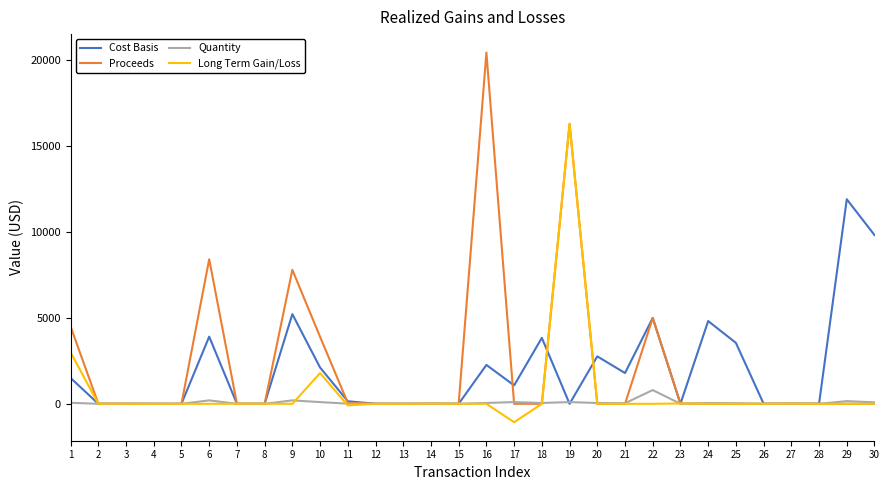

List the series in order of their peak value, highest first.

Proceeds, Long Term Gain/Loss, Cost Basis, Quantity